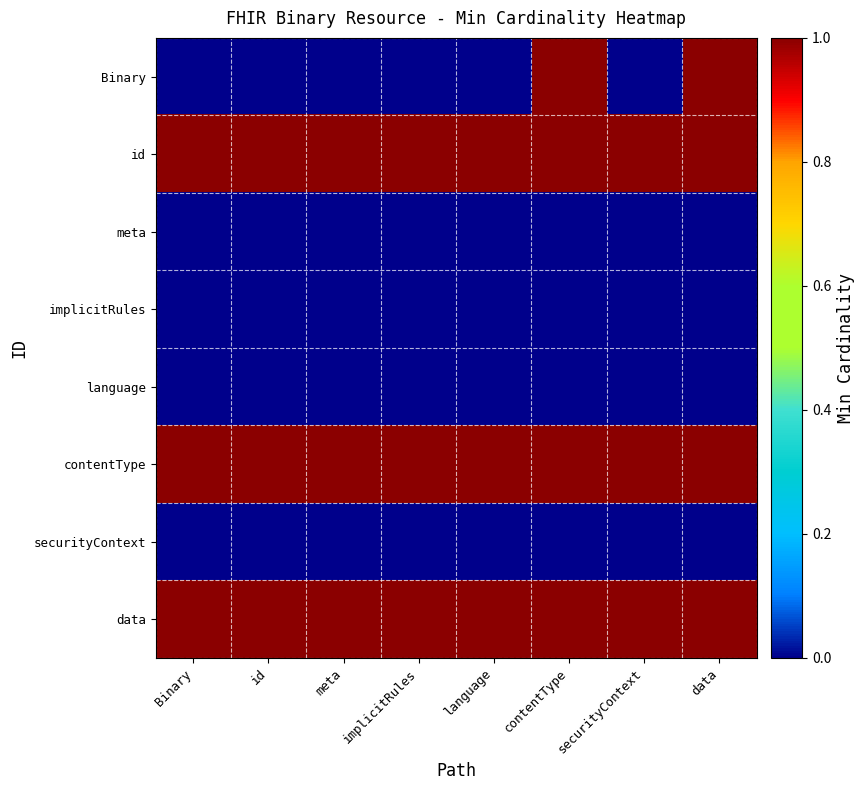

At which category is the sum across all series the highest?

contentType